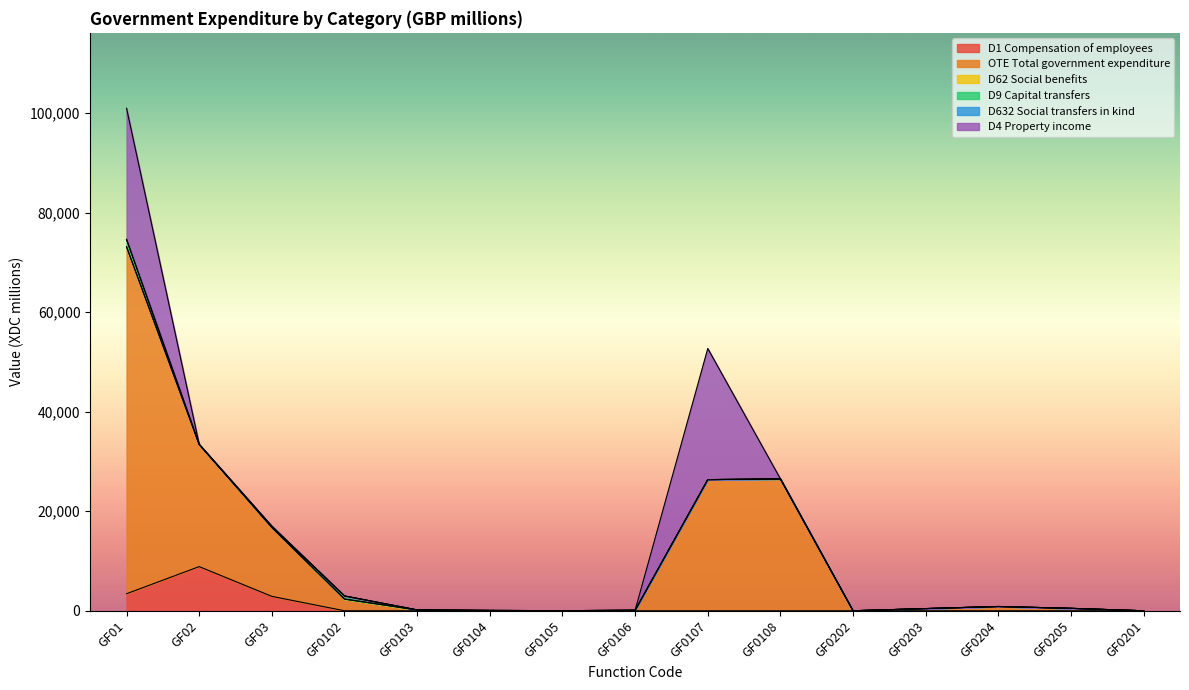

What position from the right is GF02?

14